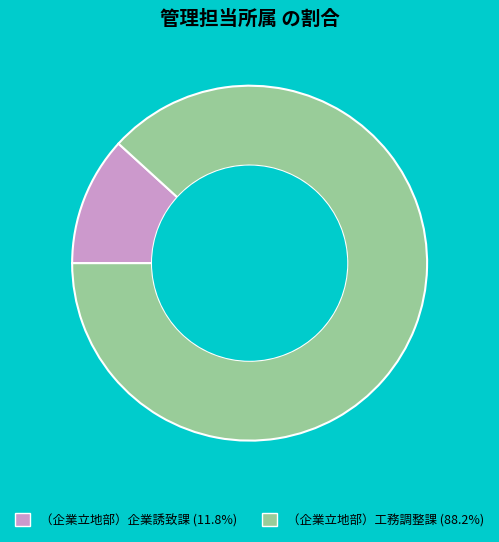

How many slices are in this pie chart?

2